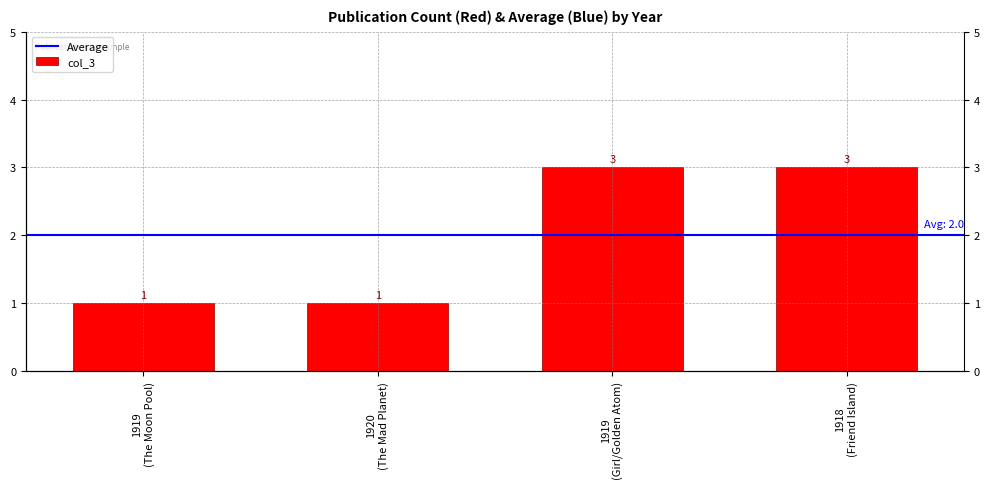

How many values are between 1 and 3?

4